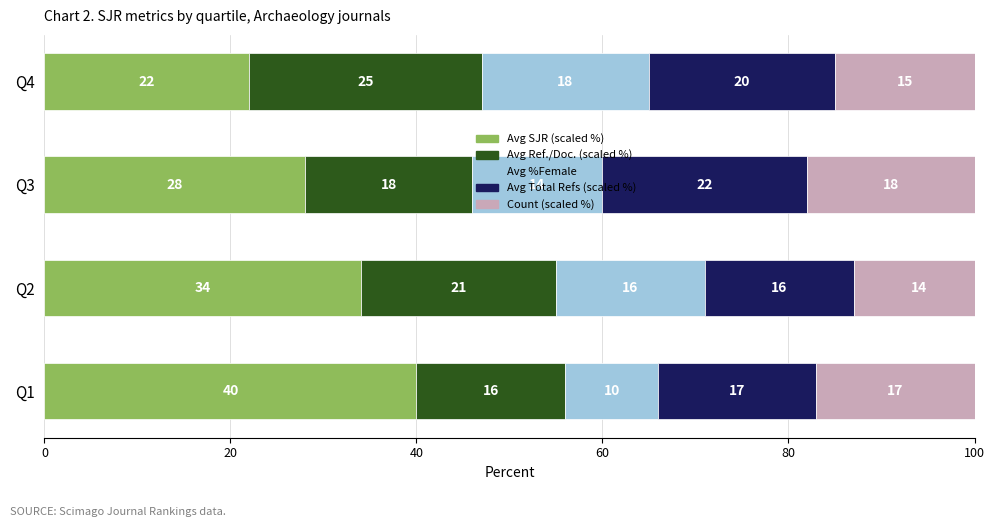

What is the difference between the Avg SJR (scaled %) values at Q4 and Q2?

12